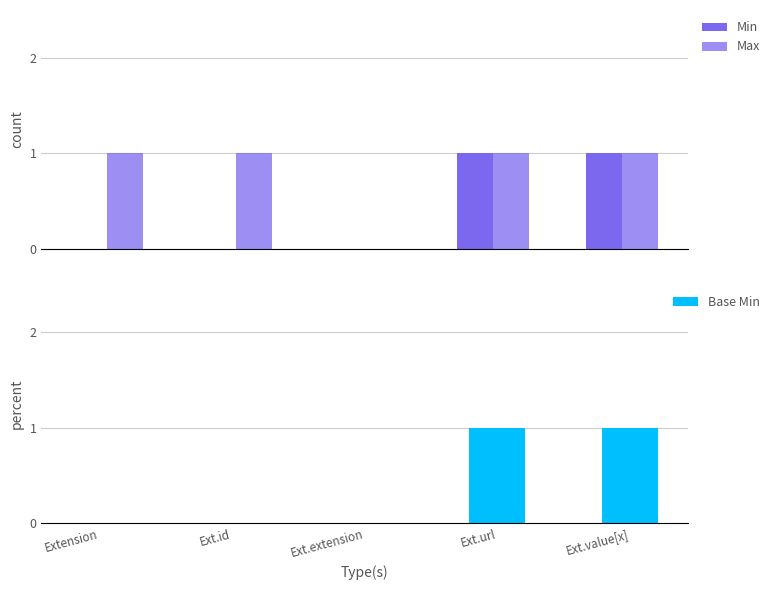

Does the chart contain any negative values?

No